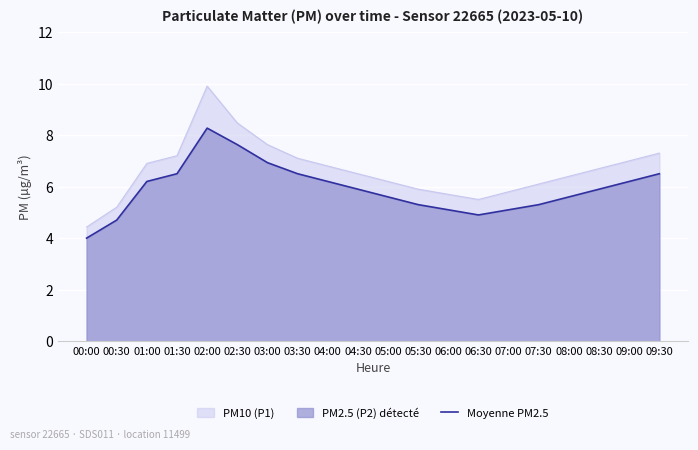

What is the label of the 19th point from the left?

09:00